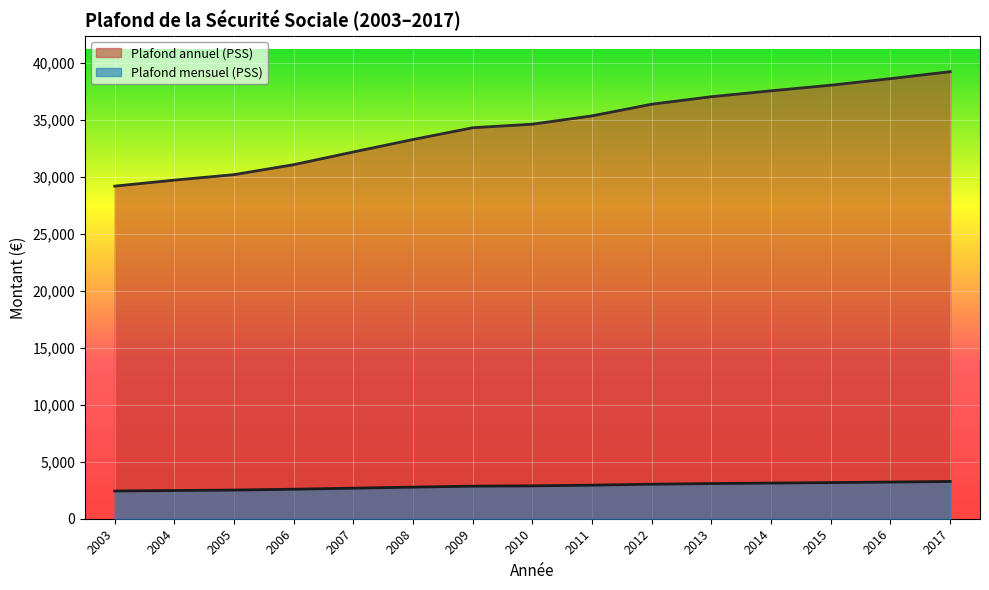

Rank the series at 2008 from lowest to highest value.

Plafond mensuel (PSS), Plafond annuel (PSS)